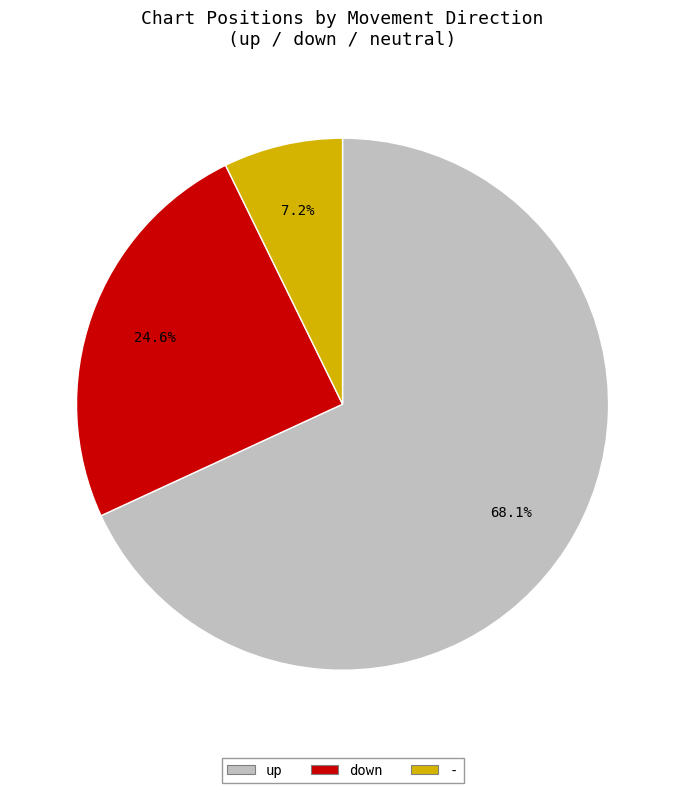

Does down represent more than half of the total?

No